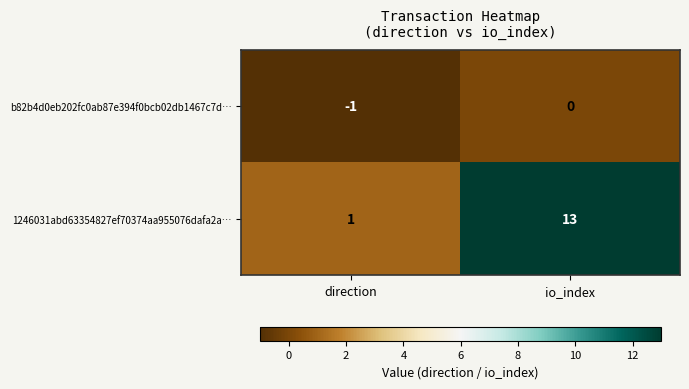

Is it true that b82b4d0eb202fc0ab87e394f0bcb02db1467c7d… equals -1 at io_index?

False